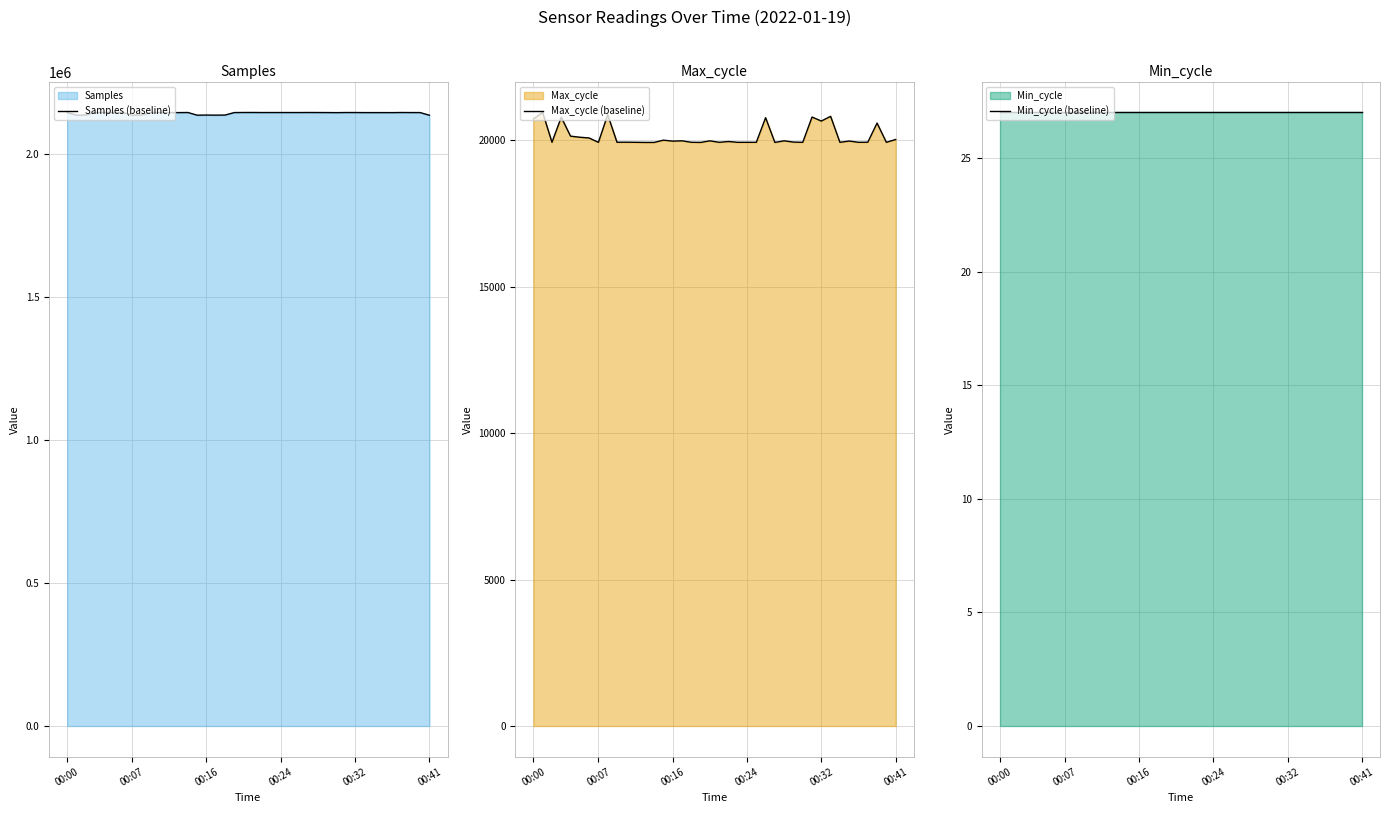

What is the difference between the Samples (baseline) values at 22 and 32?

242